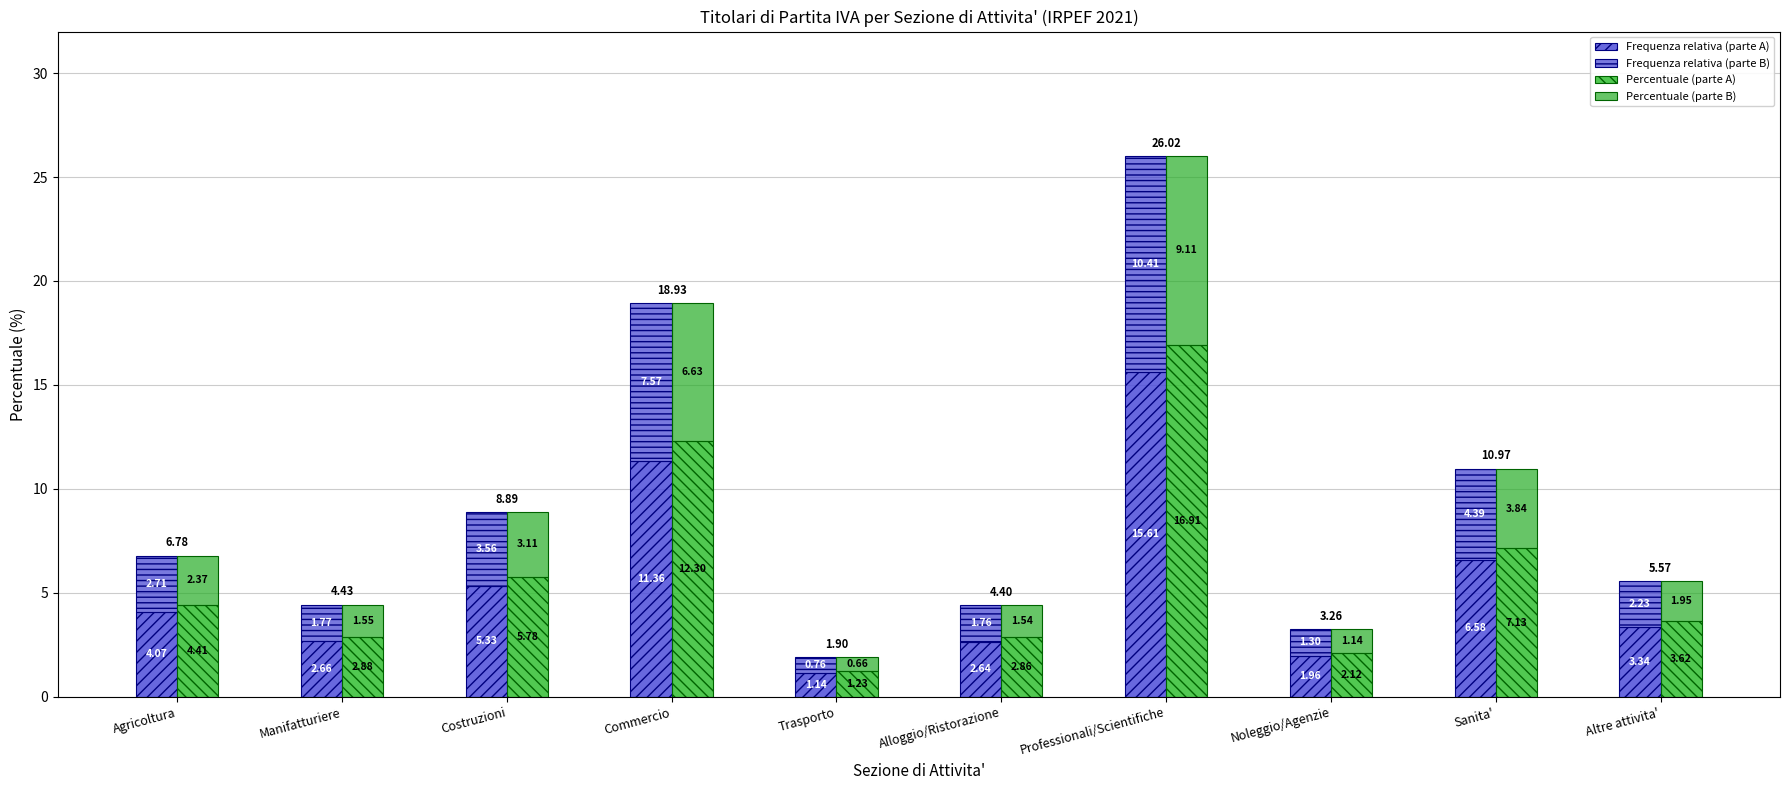

At which label is Percentuale (parte B) closest to 4?

Sanita'